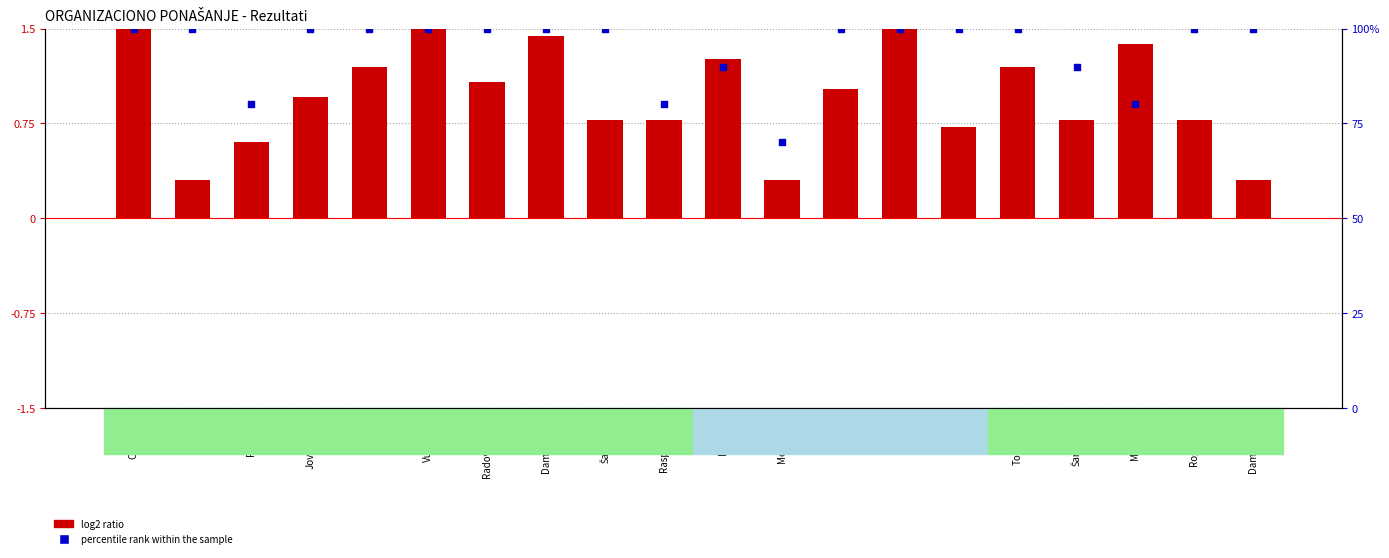

Which series contains the lowest Y value?

log2 ratio (normalized score)